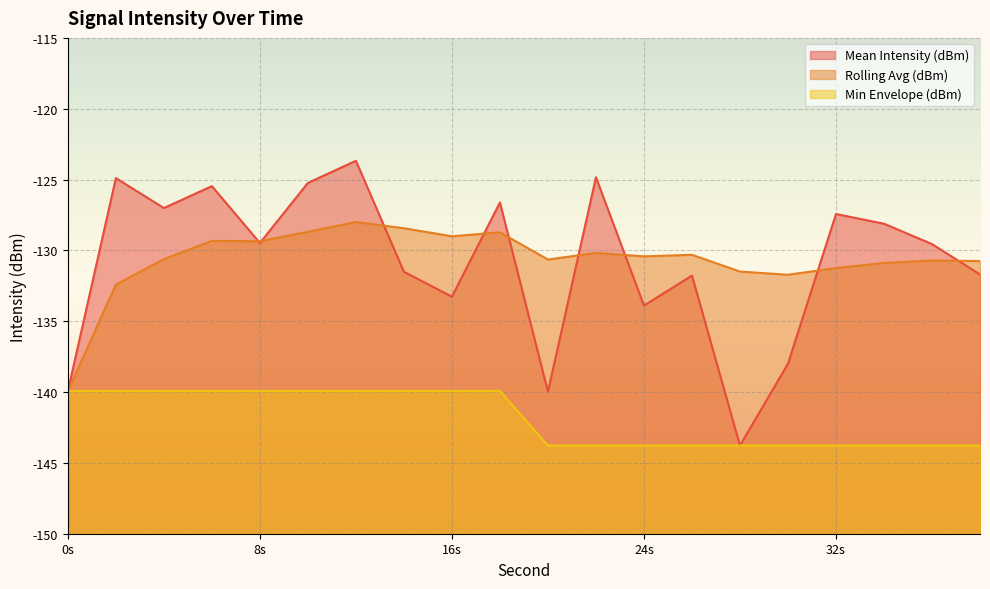

The Mean Intensity (dBm) series shows -225.3 at 34. True or false?

False